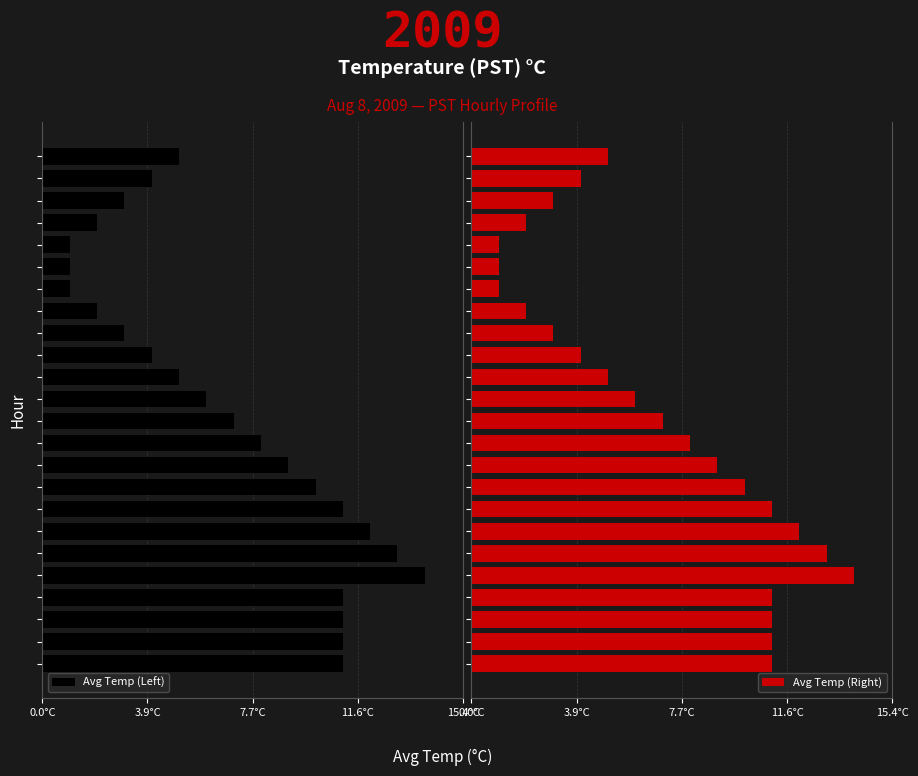

Which series has the largest total across all categories?

Avg Temp (Right)